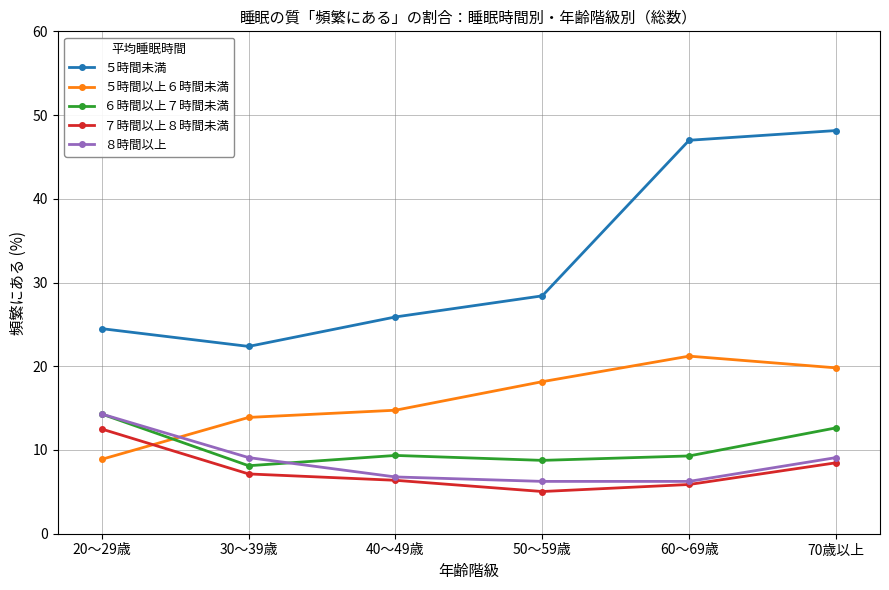

Which series changed the most between 20～29歳 and 30～39歳?

６時間以上７時間未満